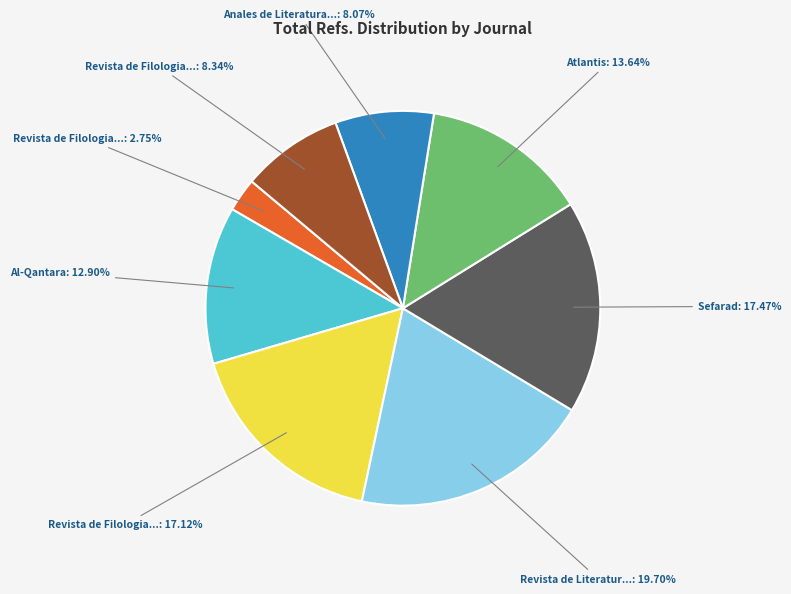

Does any single category account for the majority?

No